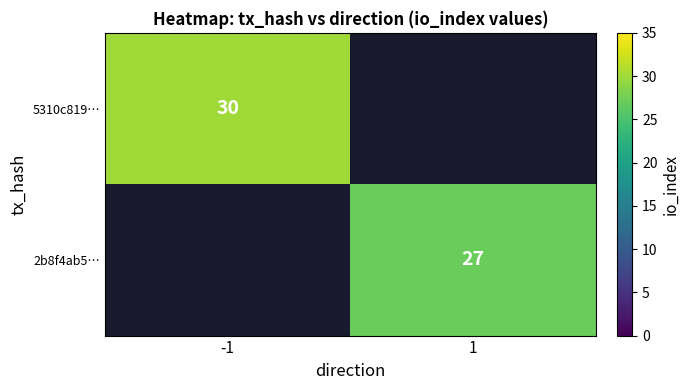

Is the value of 5310c819… at -1 greater than the value of 2b8f4ab5… at 1?

Yes